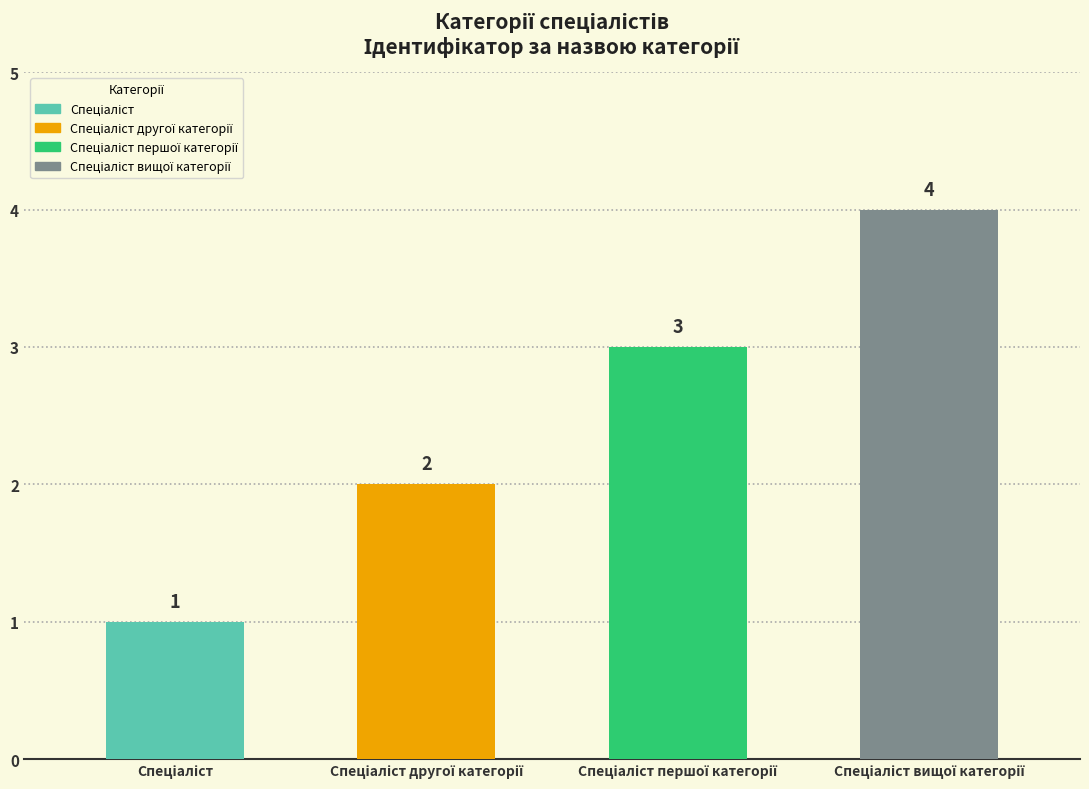

Reading right to left, what are all the values shown in this chart?

Спеціаліст вищої категорії=4	Спеціаліст першої категорії=3	Спеціаліст другої категорії=2	Спеціаліст=1